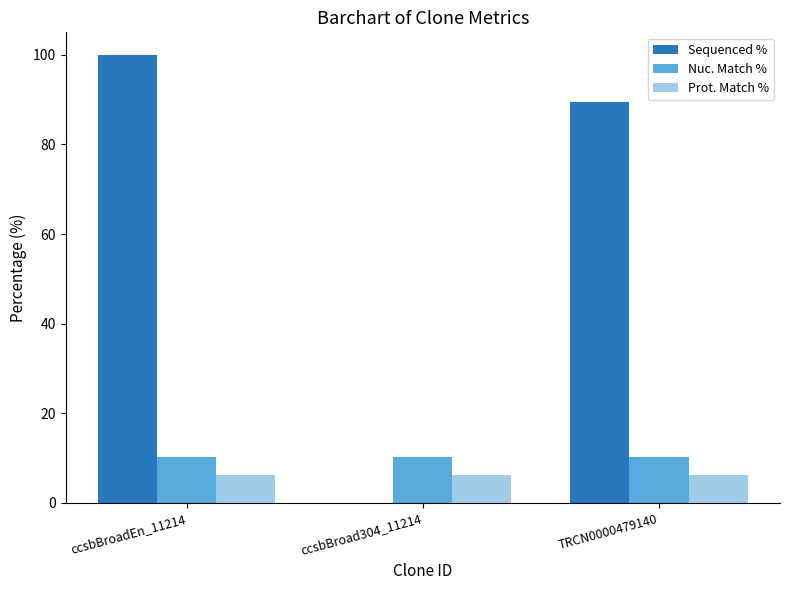

At which label does Sequenced % reach its peak?

ccsbBroadEn_11214